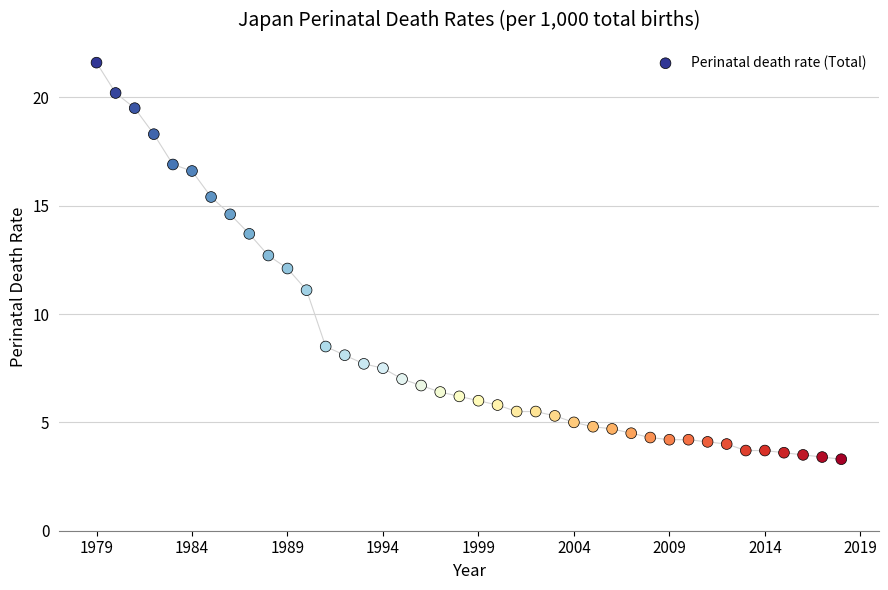

What is the range of X values (max minus min)?

39.0